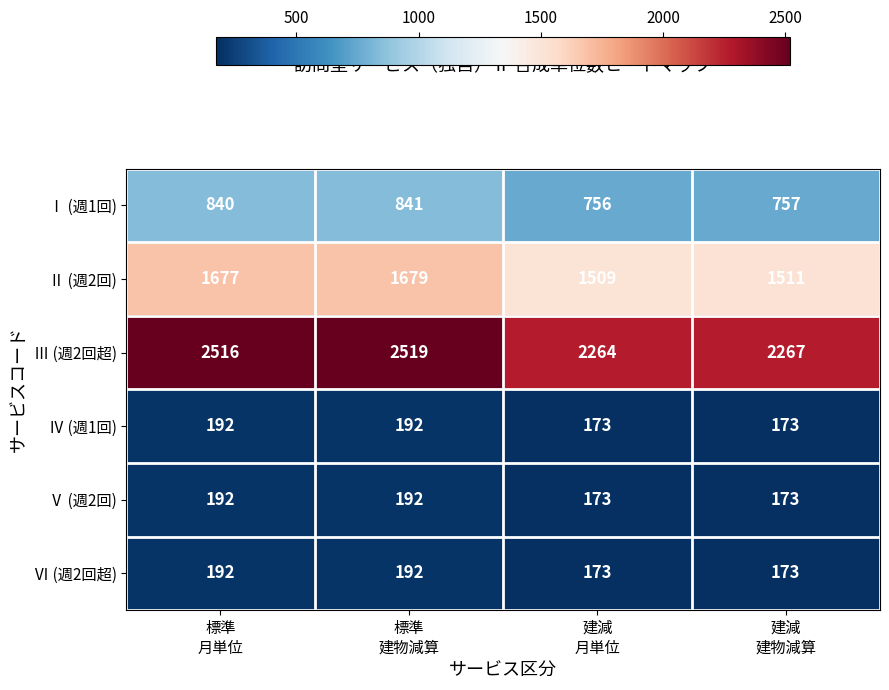

Which series has the widest spread of values?

Ⅲ (週2回超)